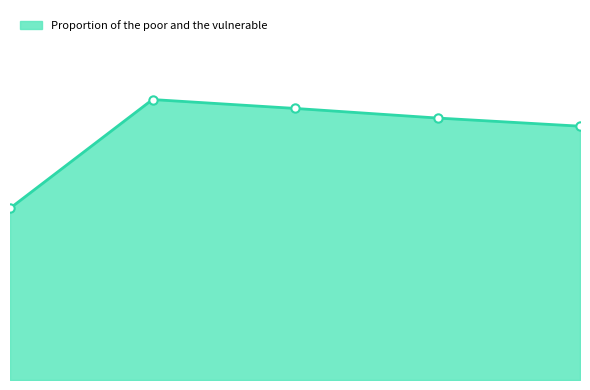

Does the chart have visible grid lines?

No